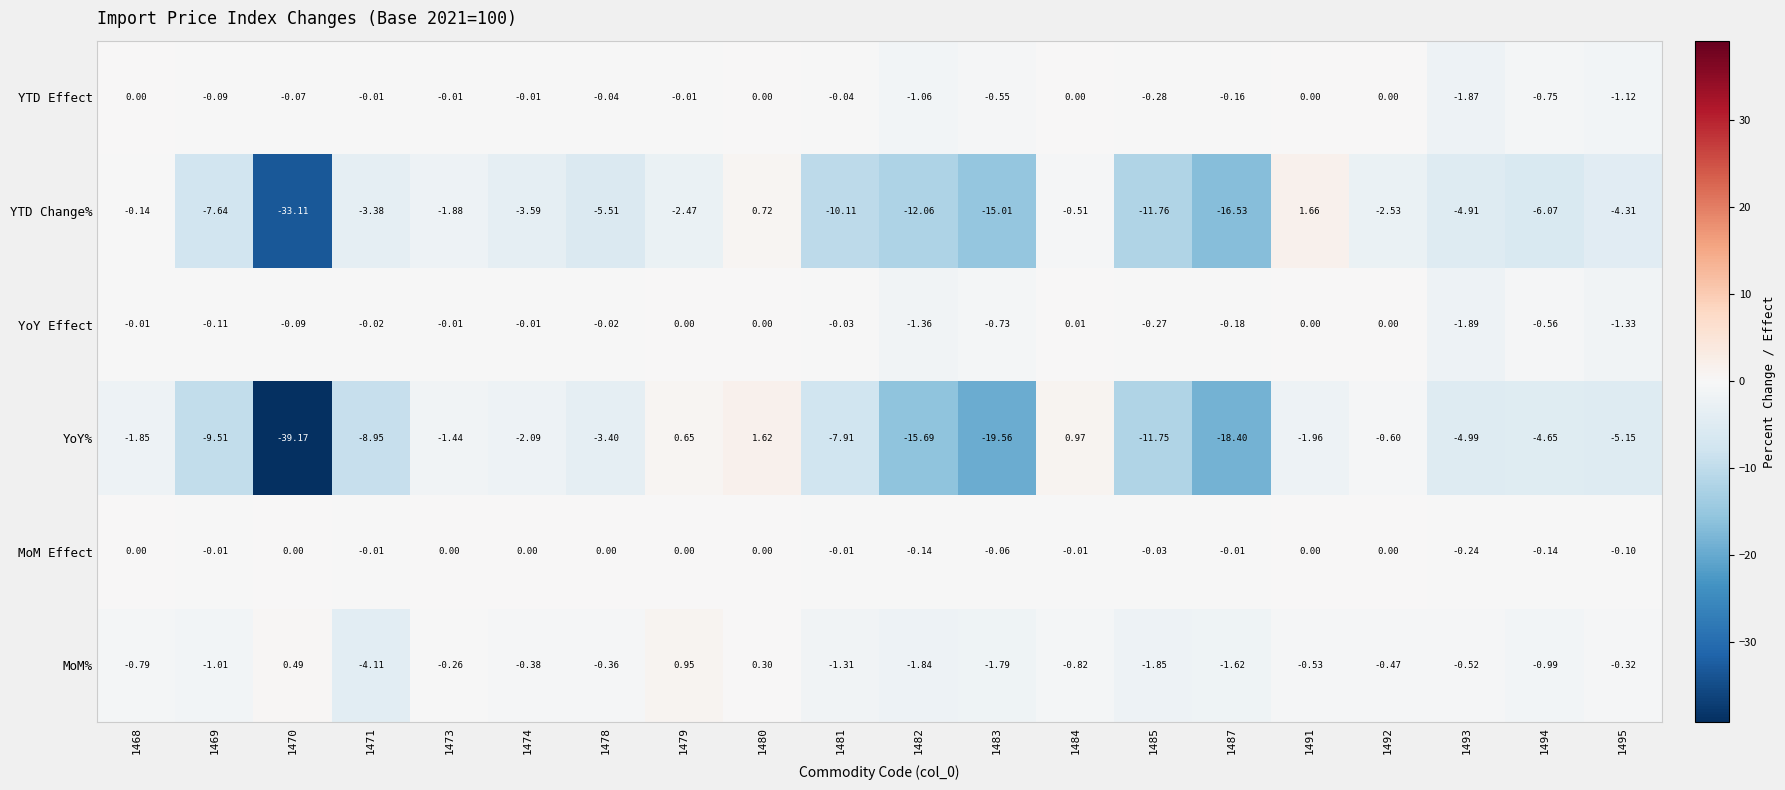

Between 1479 and 1483, which series saw the biggest shift?

YoY%